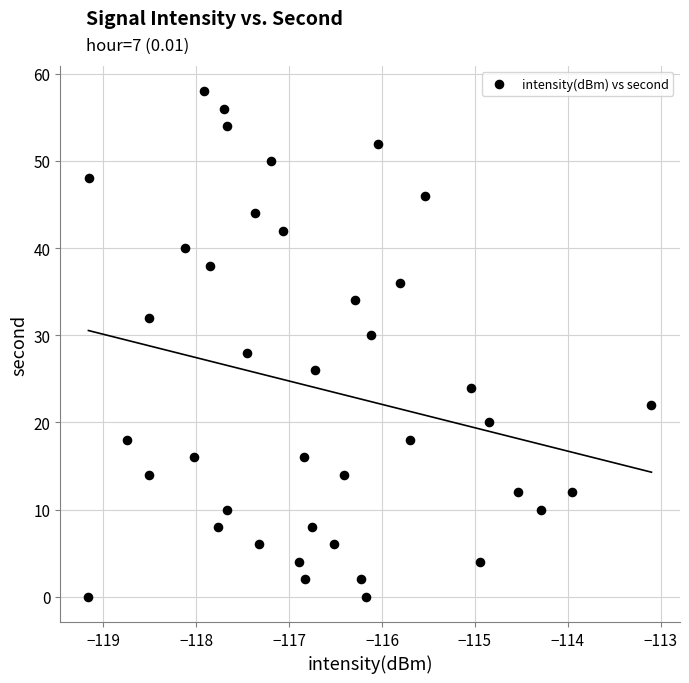

What is the range of Y values (max minus min)?

58